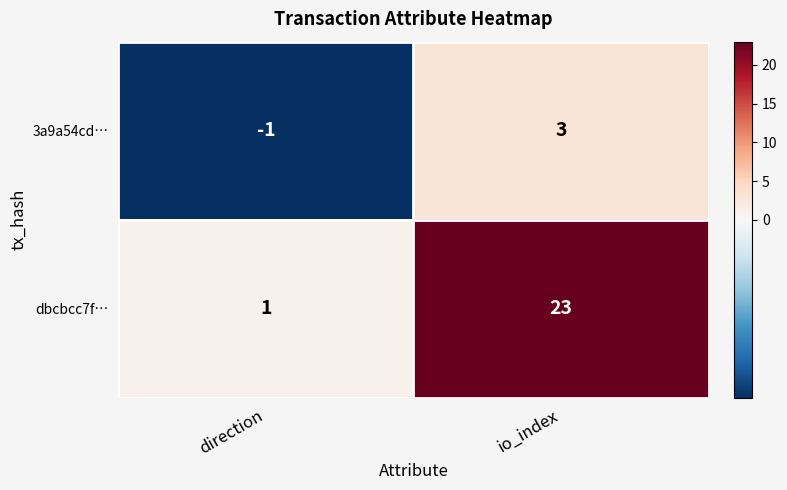

How many values in 3a9a54cd… are below zero?

1